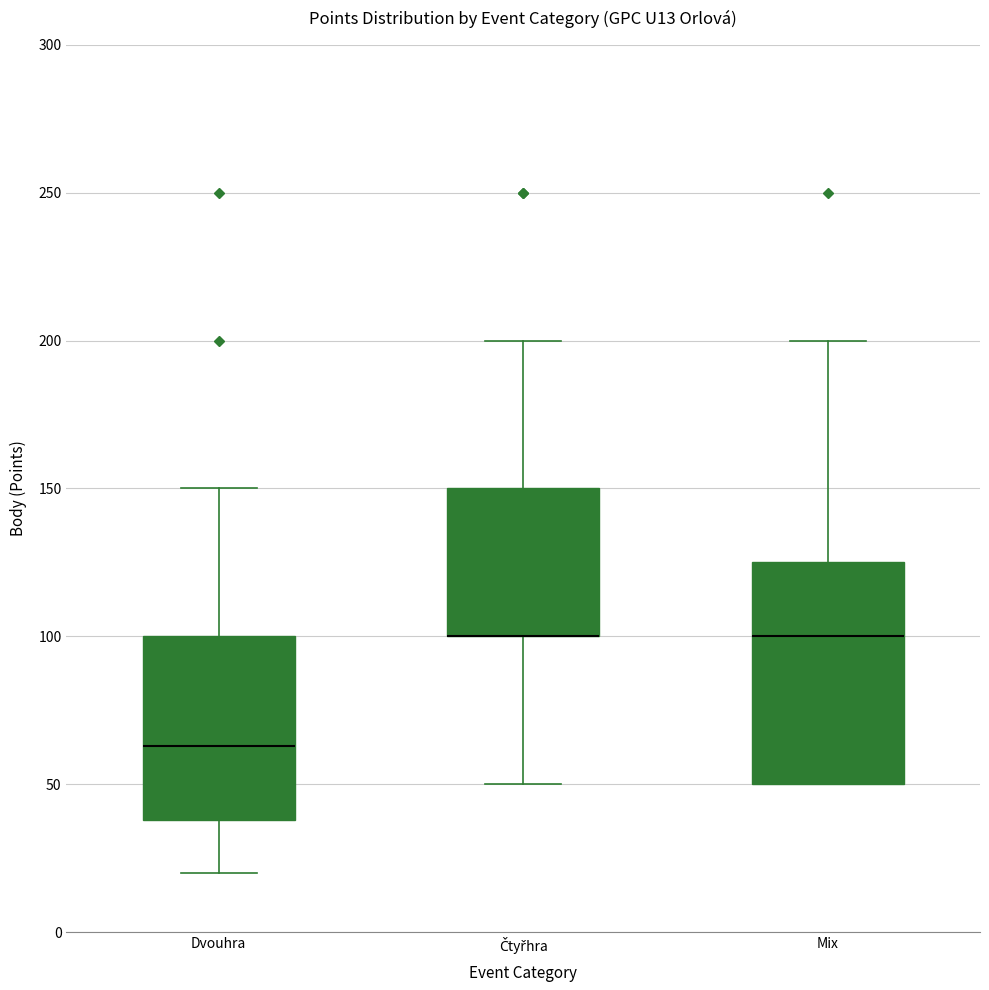

Where is the lower edge of the box for Dvouhra on the y-axis? The values are not printed on the chart, so give them approximately, as read against the axis.

40